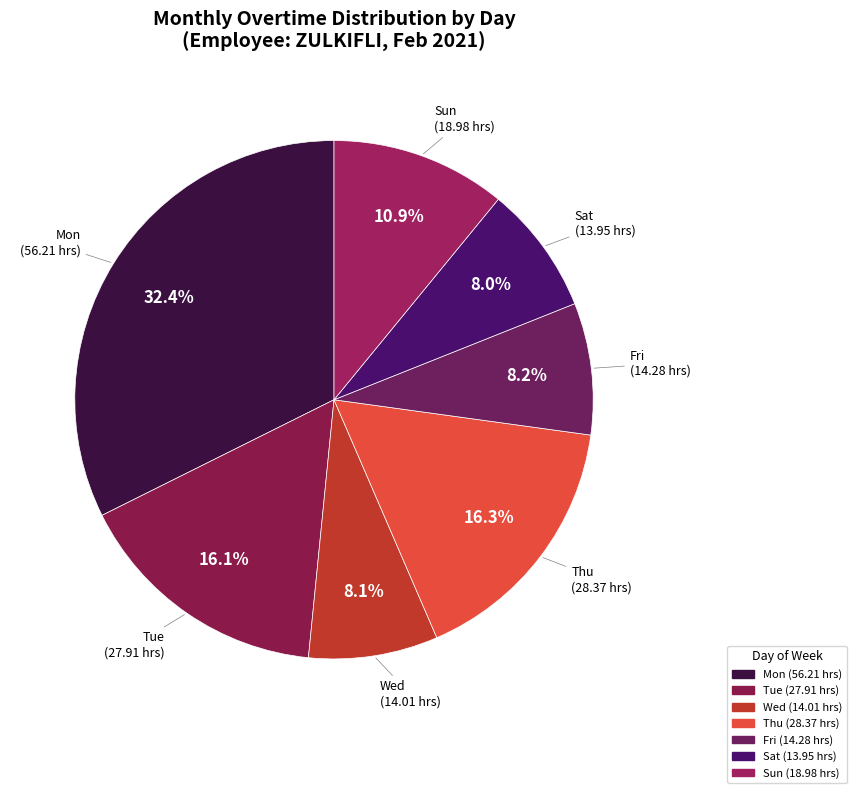

To the nearest percent, what is the difference between the largest and smallest slice percentages?

24%